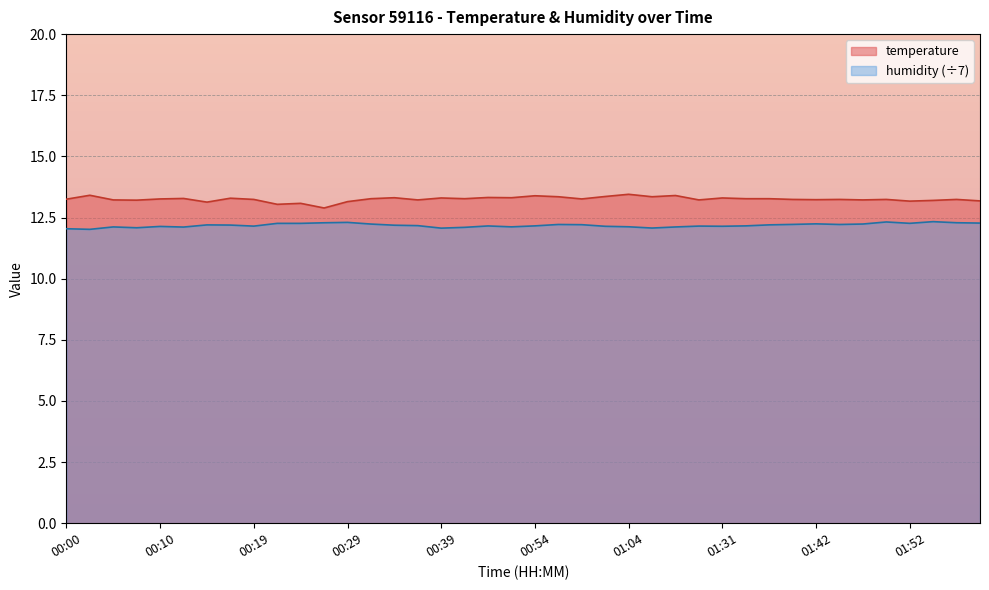

What is the minimum value for humidity?

12.0